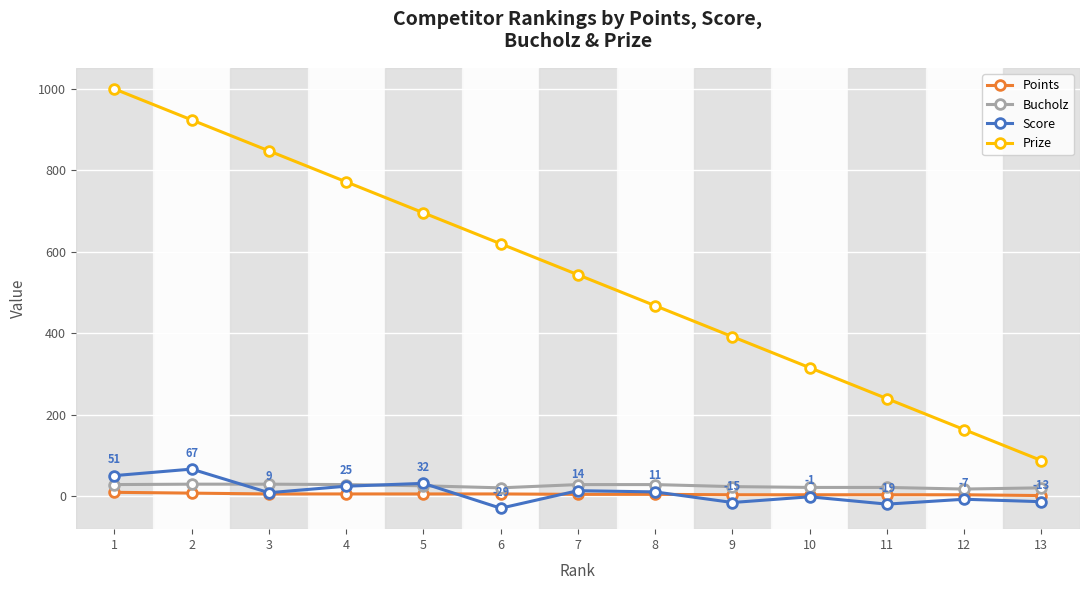

What is the smallest value displayed?

-29